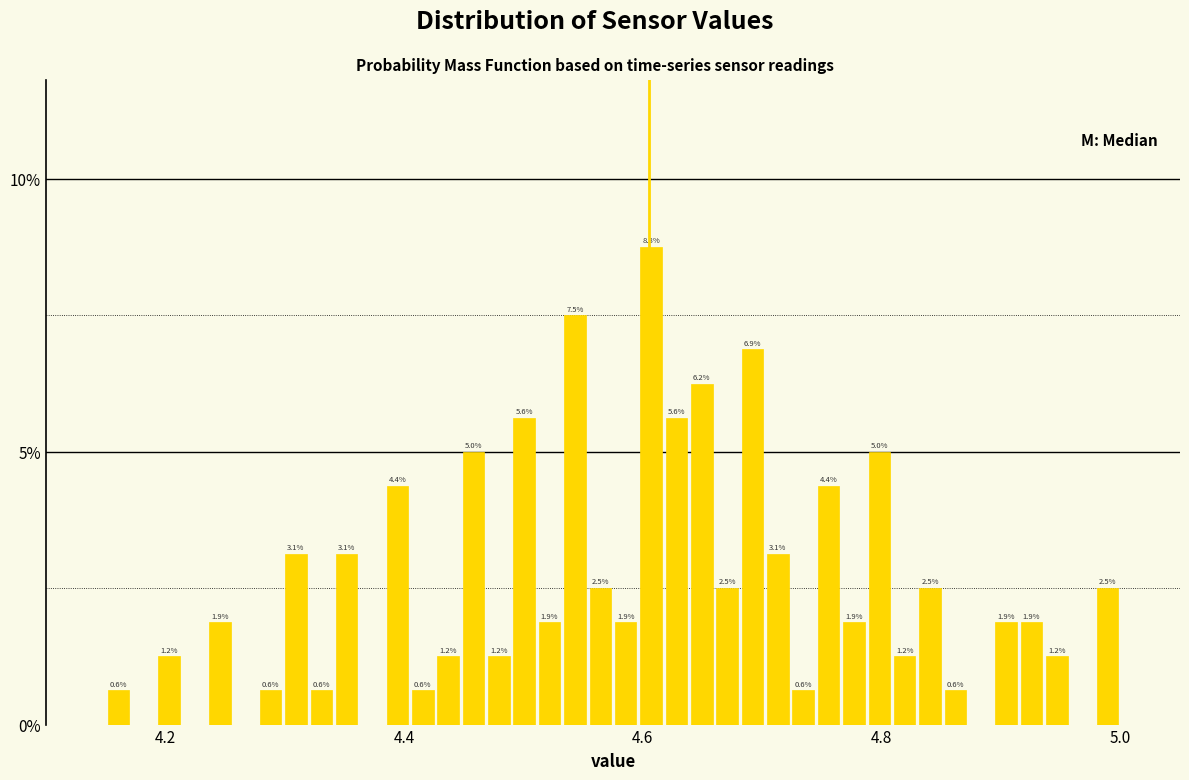

Read against the x-axis, roughly where is the centre of the tallest bar?

4.60